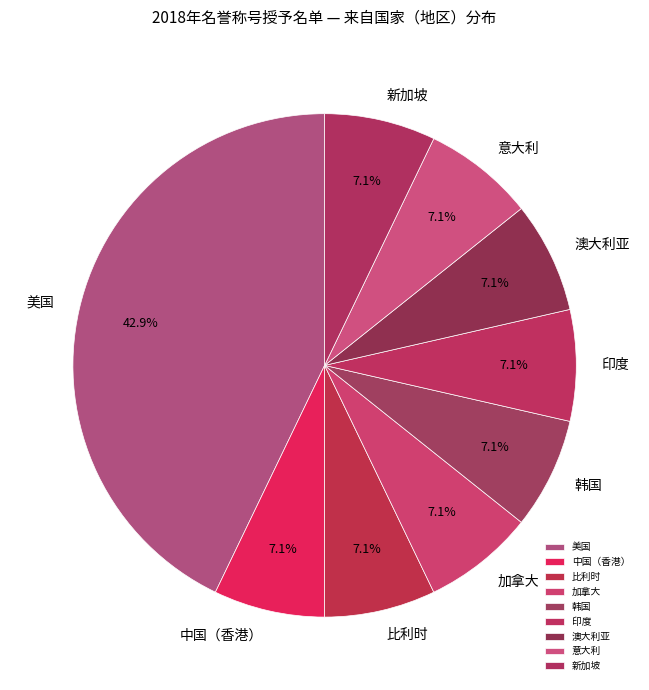

Count the number of slices in the pie.

9